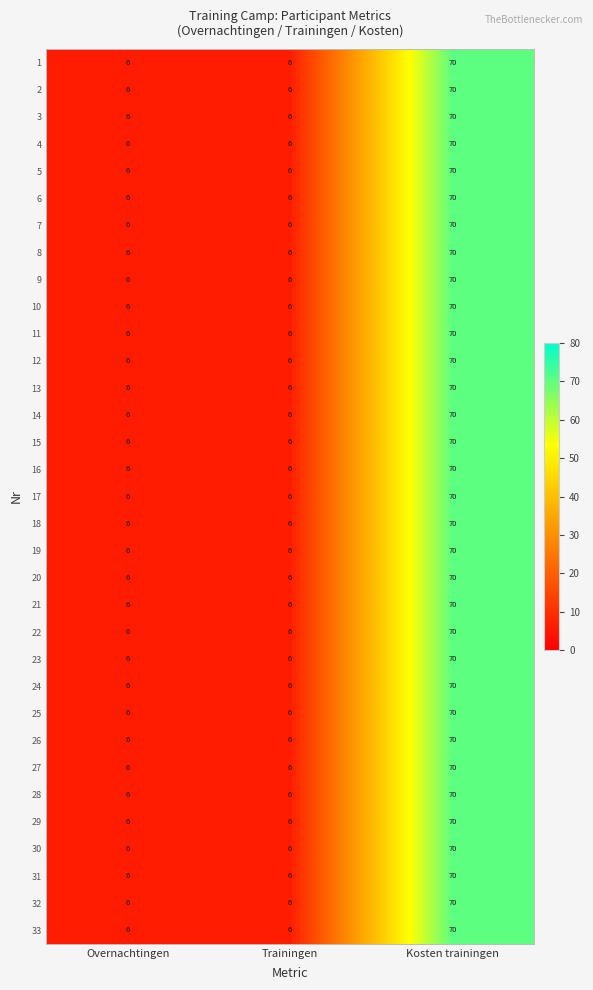

What is the sum of the 32 values at Trainingen and Overnachtingen?

12